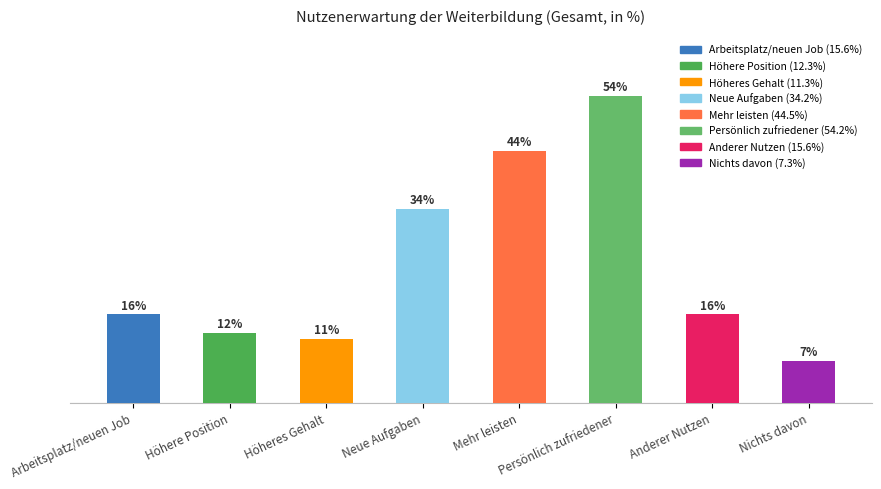

List the labels in order of value, largest first.

Persönlich zufriedener, Mehr leisten, Neue Aufgaben, Arbeitsplatz/neuen Job, Anderer Nutzen, Höhere Position, Höheres Gehalt, Nichts davon